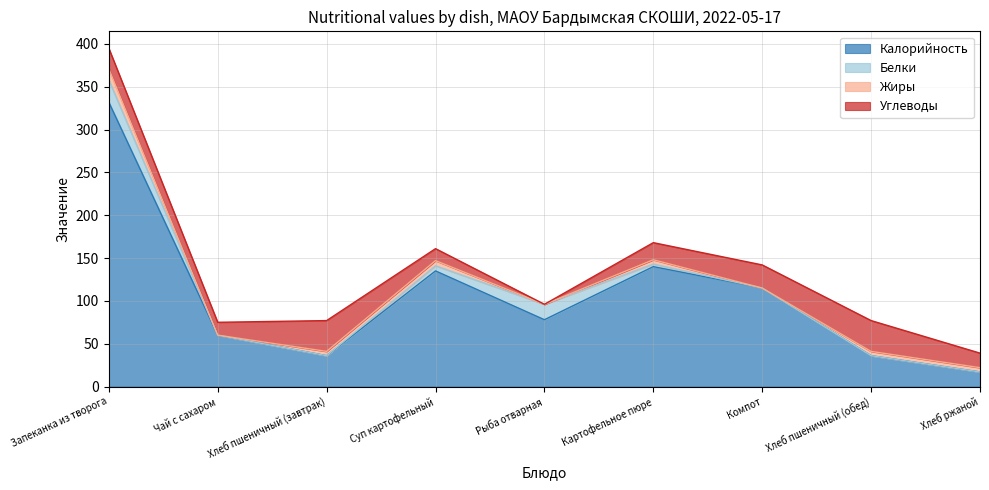

Which has a higher value, Картофельное пюре or Хлеб пшеничный (завтрак)?

Картофельное пюре